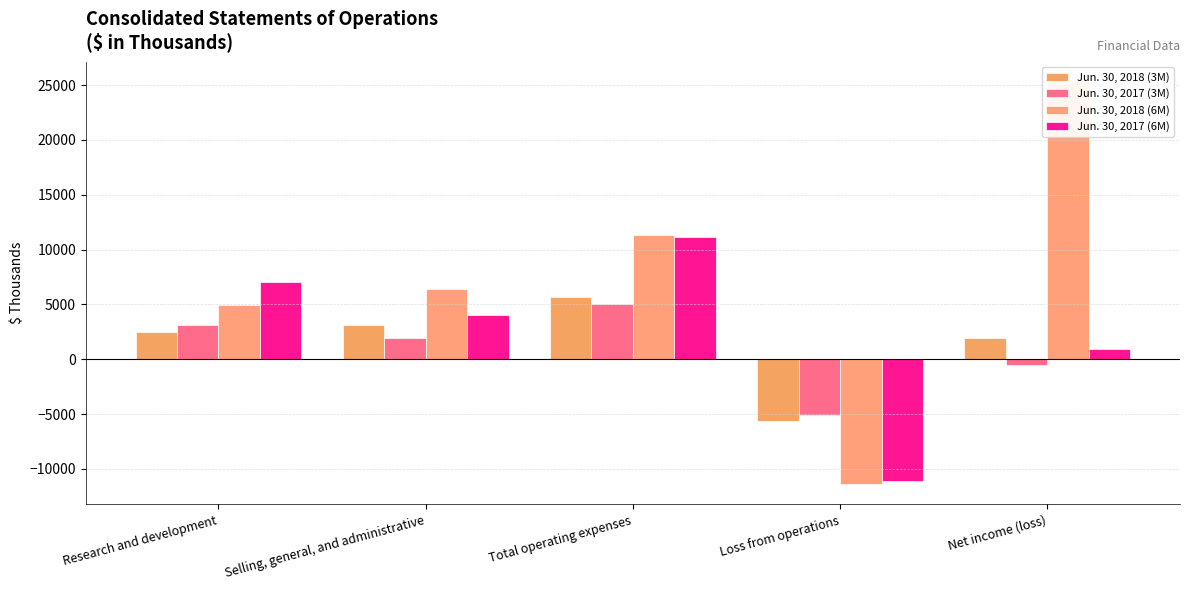

The Jun. 30, 2017 (3M) series shows -222 at Net income (loss). True or false?

False